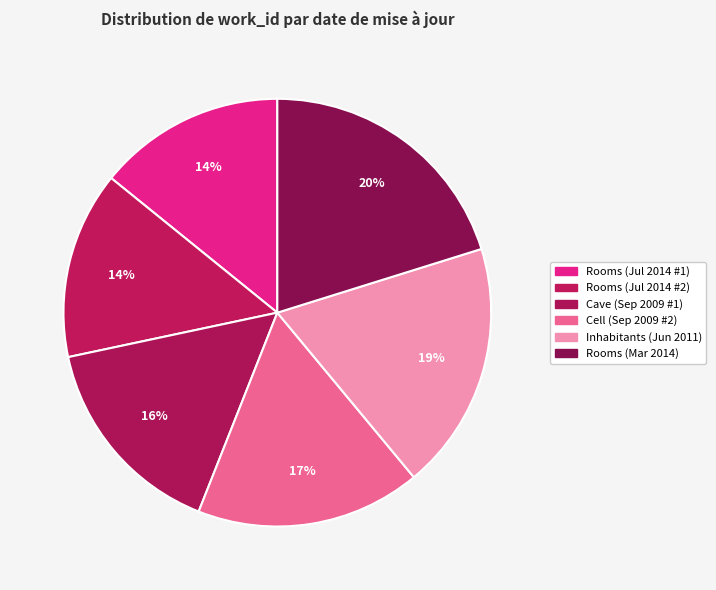

Count the number of slices in the pie.

6